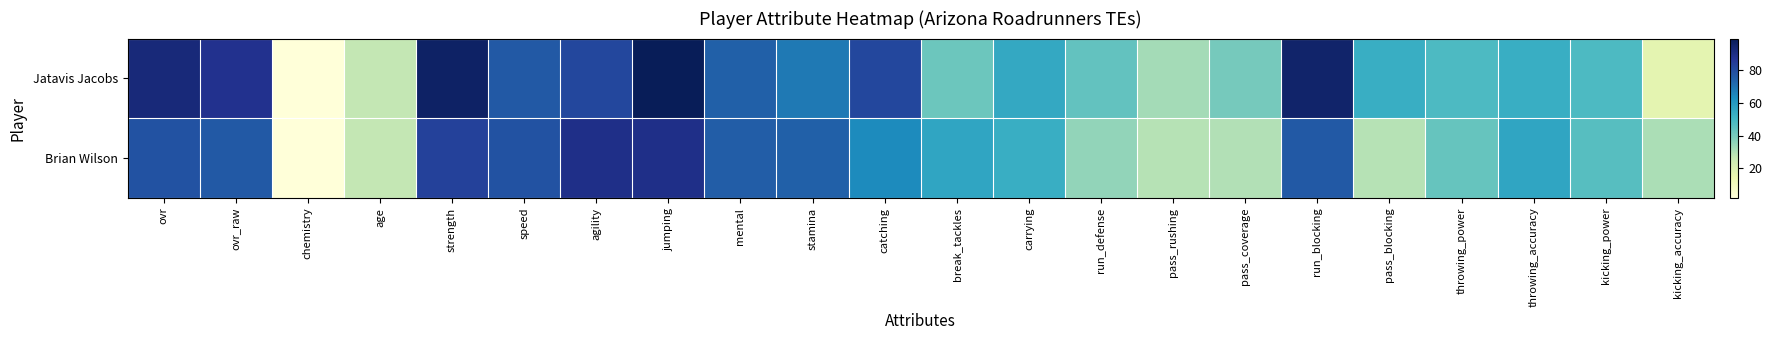

Between run_blocking and throwing_accuracy, which series saw the biggest shift?

Jatavis Jacobs